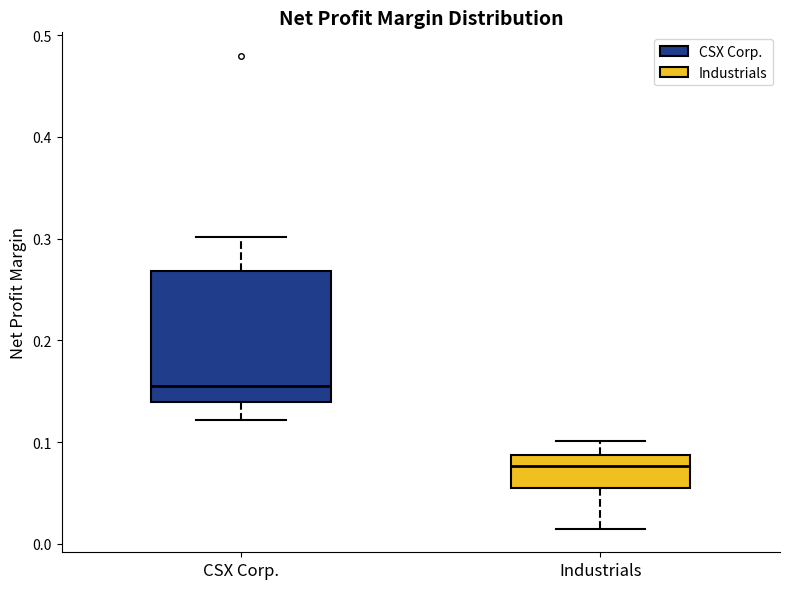

Comparing the boxes themselves (not the whiskers), which one is the tallest?

CSX Corp.